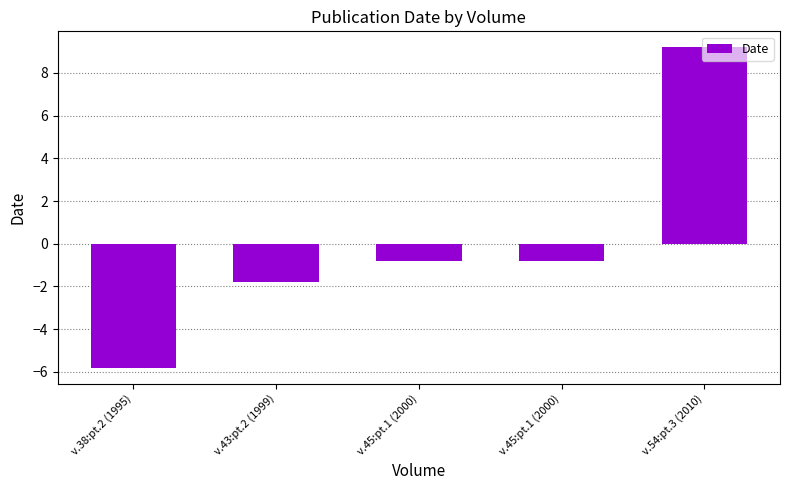

How many positive values are there?

1